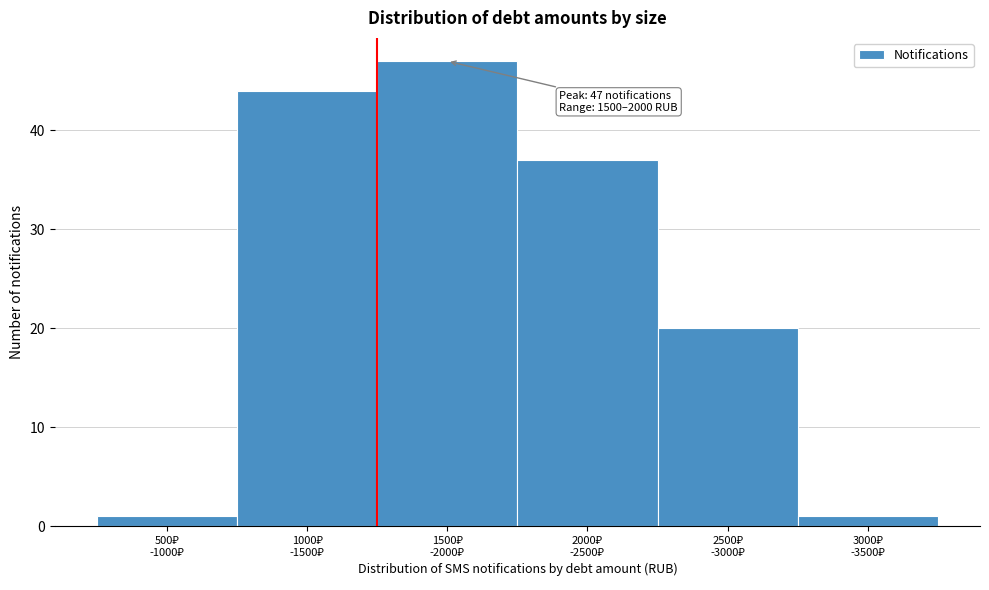

Reading left to right, transcribe all the data shown in this chart.

1	44	47	37	20	1